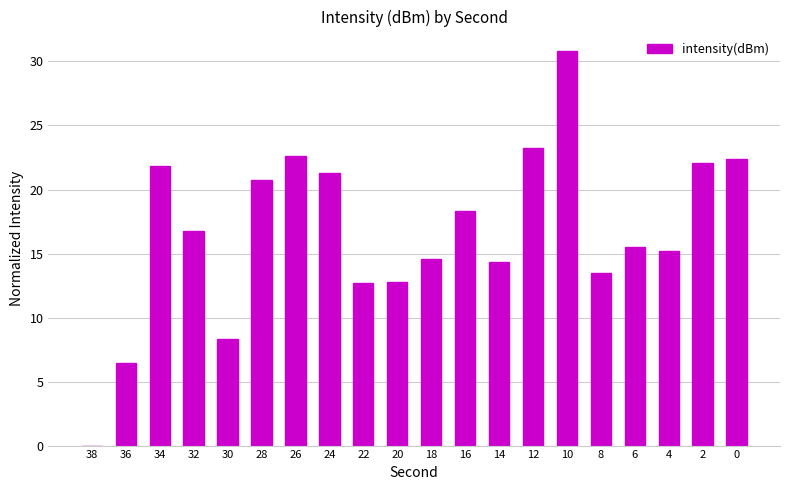

What is the sum of all values?

333.5